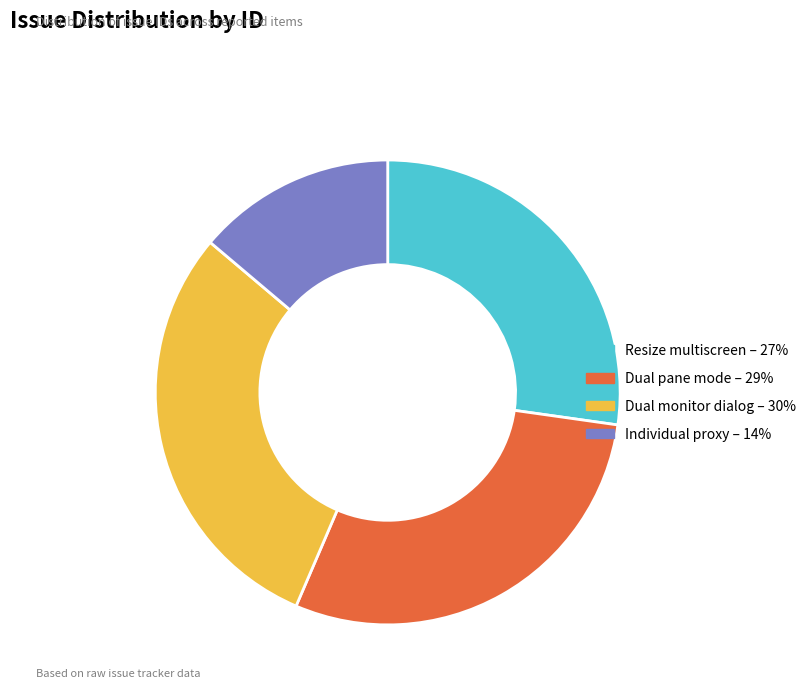

Does any single category account for the majority?

No